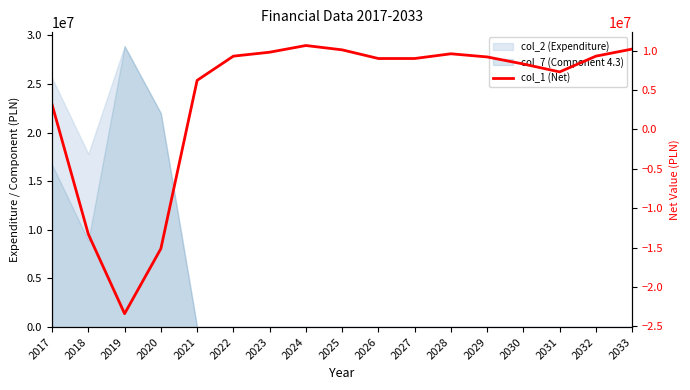

Where does the data first go above 9000000?

2022